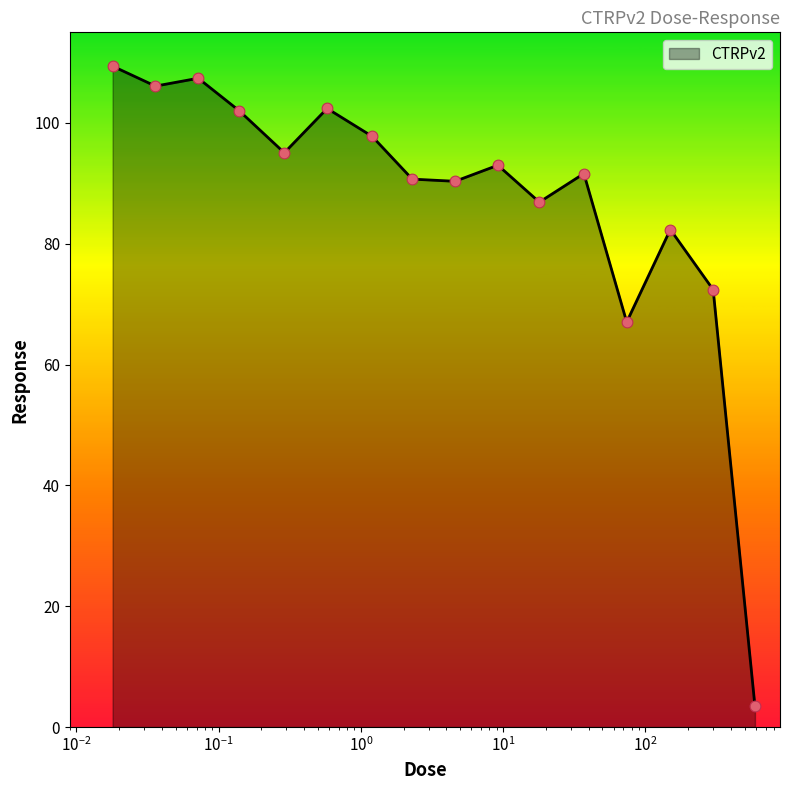

What is the difference between the maximum and minimum values?

106.0